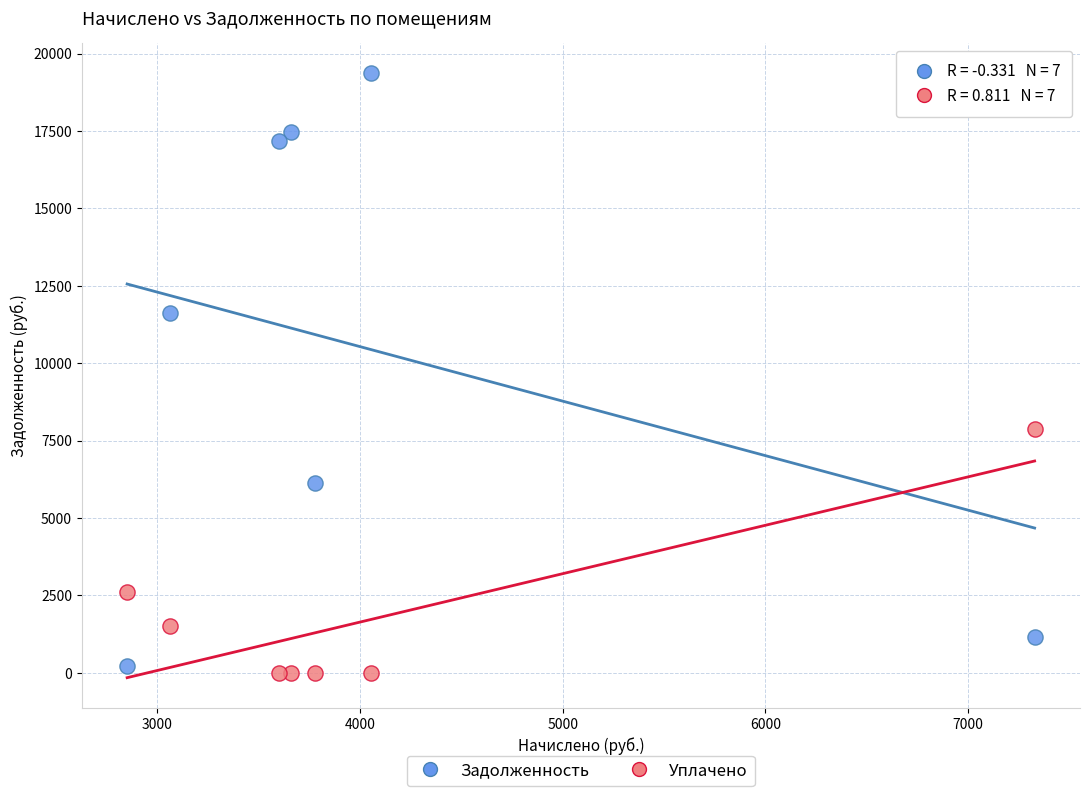

Across all data points, what is the range of Y values (max minus min)?

19360.4